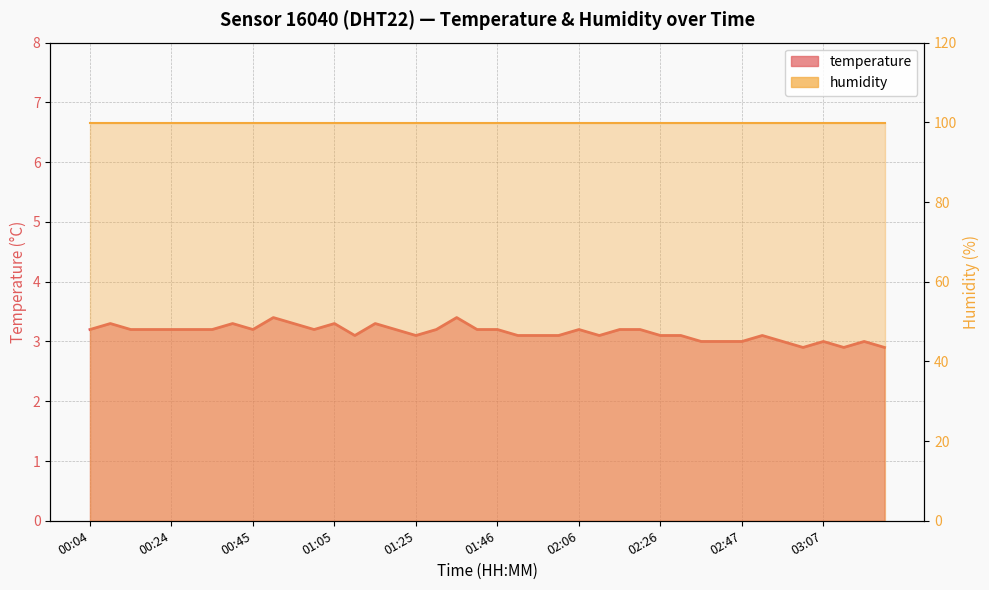

Rank the categories by value from lowest to highest.

03:02, 03:12, 03:22, 02:36, 02:42, 02:47, 02:57, 03:07, 03:17, 01:10, 01:25, 01:51, 01:56, 02:01, 02:11, 02:26, 02:31, 02:52, 00:04, 00:14, 00:19, 00:24, 00:30, 00:35, 00:45, 01:00, 01:20, 01:30, 01:40, 01:46, 02:06, 02:16, 02:21, 00:09, 00:40, 00:55, 01:05, 01:15, 00:50, 01:35